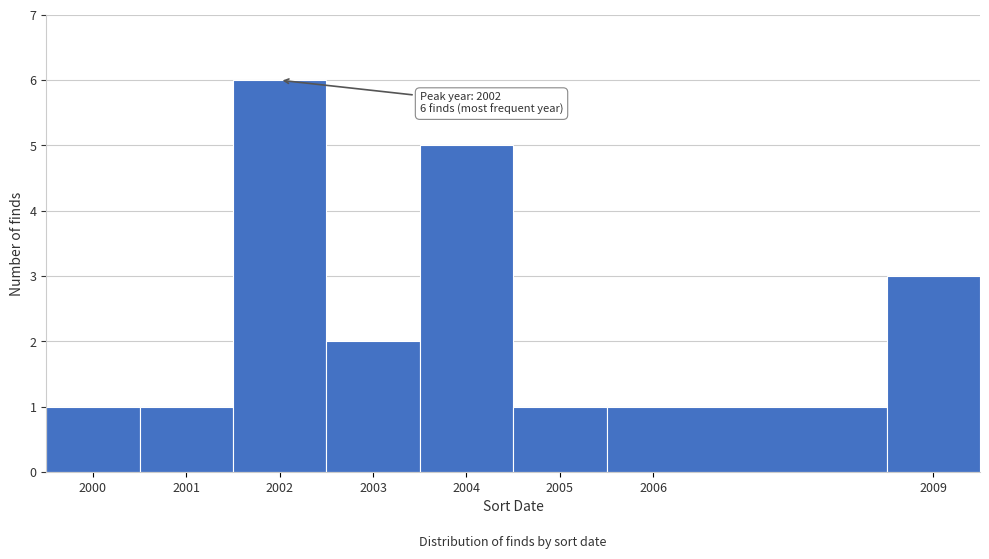

Which range on the x-axis has the tallest bar?

2001.5 to 2002.5